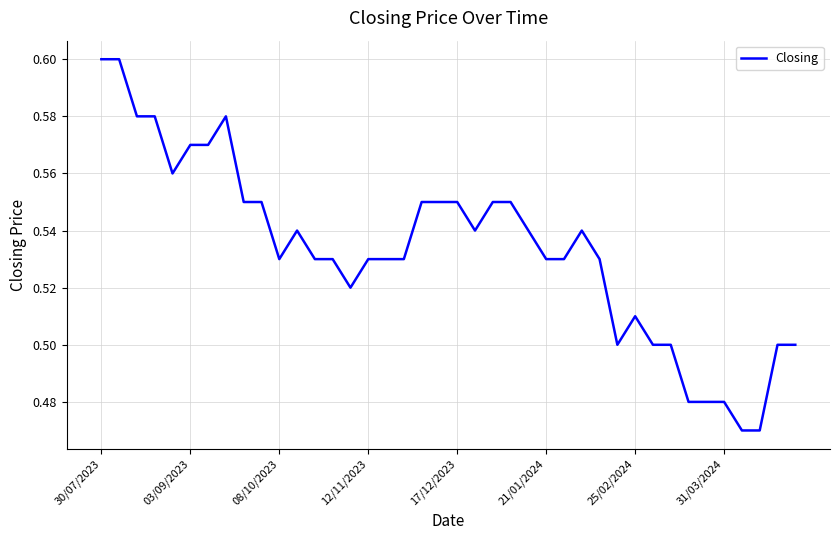

What is the sum of all values?

21.3